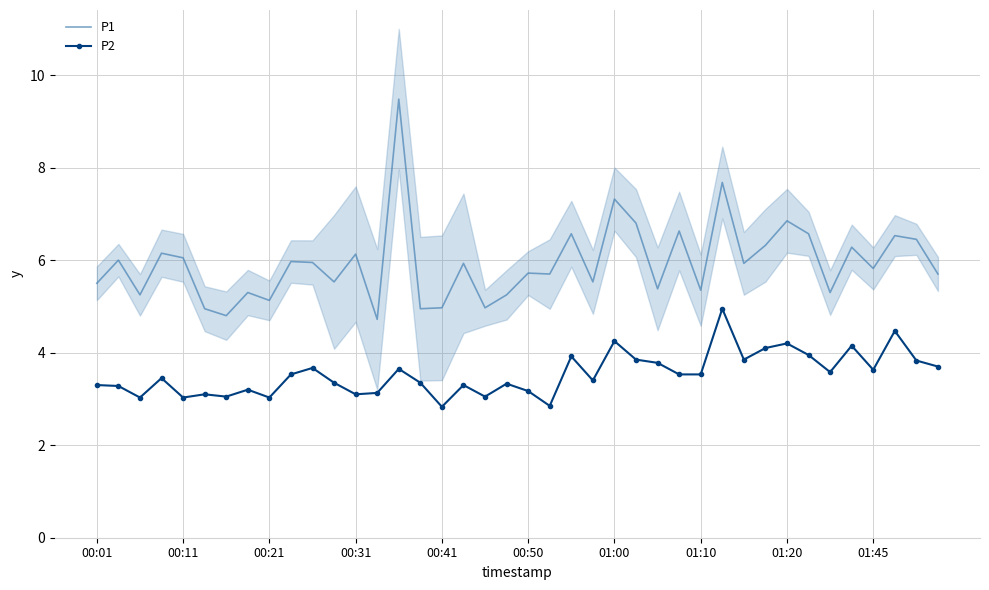

Is it true that P1 equals 8.5 at 00:50?

False